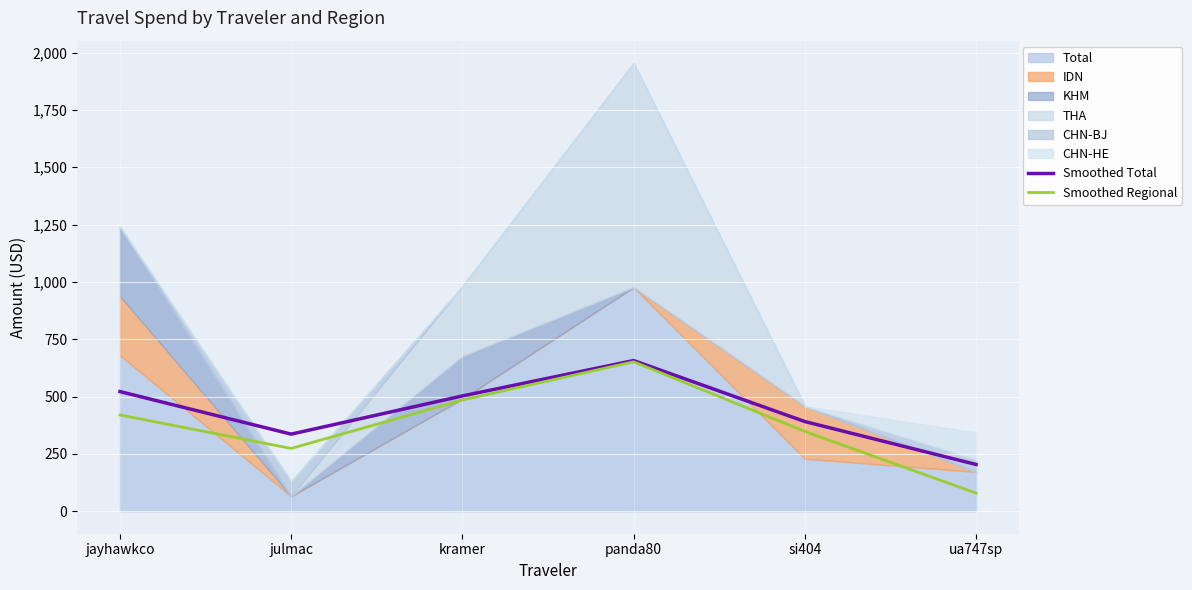

Which has a higher value, ua747sp or kramer?

kramer